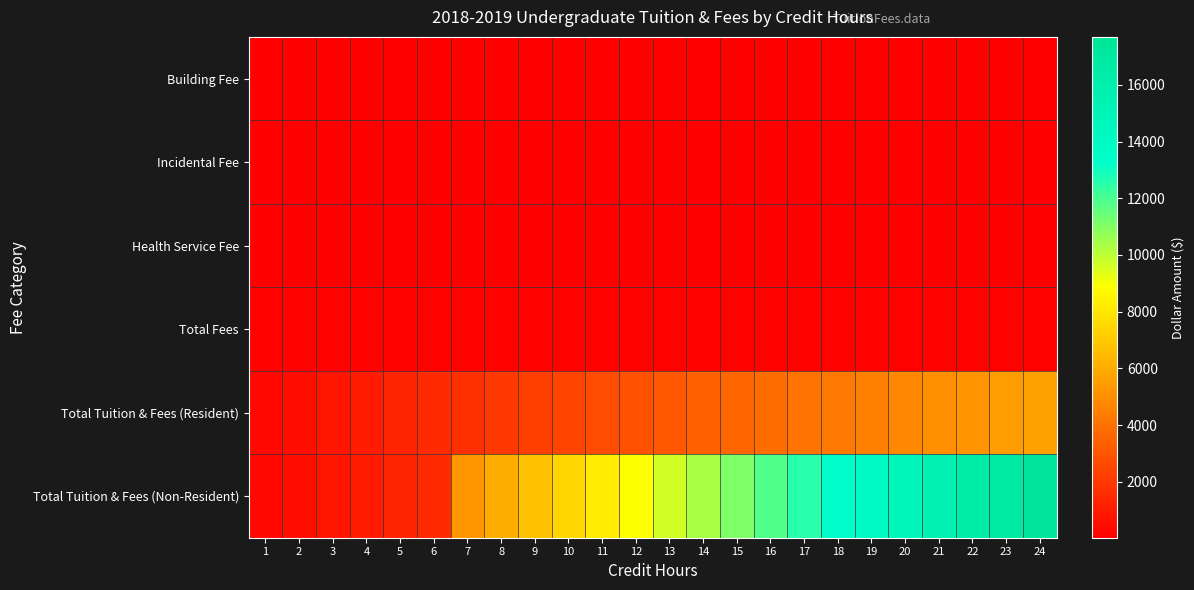

Reading left to right, what are all the values shown in this chart?

Building Fee: 1=23.0	2=25.0	3=27.0	4=29.0	5=31.0	6=33.0	7=35.0	8=37.0	9=39.0	10=41.0	11=43.0	12=45.0	13=45.0	14=45.0	15=45.0	16=45.0	17=45.0	18=45.0	19=45.0	20=45.0	21=45.0	22=45.0	23=45.0	24=45.0
Incidental Fee: 1=50.0	2=50.0	3=50.0	4=50.0	5=50.0	6=50.0	7=50.0	8=50.0	9=50.0	10=50.0	11=50.0	12=50.0	13=50.0	14=50.0	15=50.0	16=50.0	17=50.0	18=50.0	19=50.0	20=50.0	21=50.0	22=50.0	23=50.0	24=50.0
Health Service Fee: 1=38.0	2=38.0	3=38.0	4=38.0	5=38.0	6=38.0	7=38.0	8=38.0	9=38.0	10=38.0	11=38.0	12=38.0	13=38.0	14=38.0	15=38.0	16=38.0	17=38.0	18=38.0	19=38.0	20=38.0	21=38.0	22=38.0	23=38.0	24=38.0
Total Fees: 1=111.0	2=113.0	3=115.0	4=117.0	5=119.0	6=121.0	7=123.0	8=125.0	9=127.0	10=129.0	11=131.0	12=133.0	13=133.0	14=133.0	15=133.0	16=133.0	17=133.0	18=133.0	19=133.0	20=133.0	21=133.0	22=133.0	23=133.0	24=133.0
Total Tuition & Fees (Resident): 1=340.9	2=572.8	3=804.7	4=1036.6	5=1268.5	6=1500.5	7=1732.4	8=1964.3	9=2196.2	10=2428.1	11=2660.0	12=2891.9	13=3121.8	14=3351.7	15=3581.7	16=3811.6	17=4041.5	18=4271.4	19=4501.3	20=4731.2	21=4961.1	22=5191.0	23=5420.9	24=5650.8
Total Tuition & Fees (Non-Resident): 1=340.9	2=572.8	3=804.7	4=1036.6	5=1268.5	6=1500.5	7=5245.7	8=5979.5	9=6713.3	10=7447.1	11=8180.9	12=8914.7	13=9646.5	14=10378.3	15=11110.1	16=11842.0	17=12573.8	18=13305.6	19=14037.4	20=14769.2	21=15501.0	22=16232.8	23=16964.6	24=17696.4